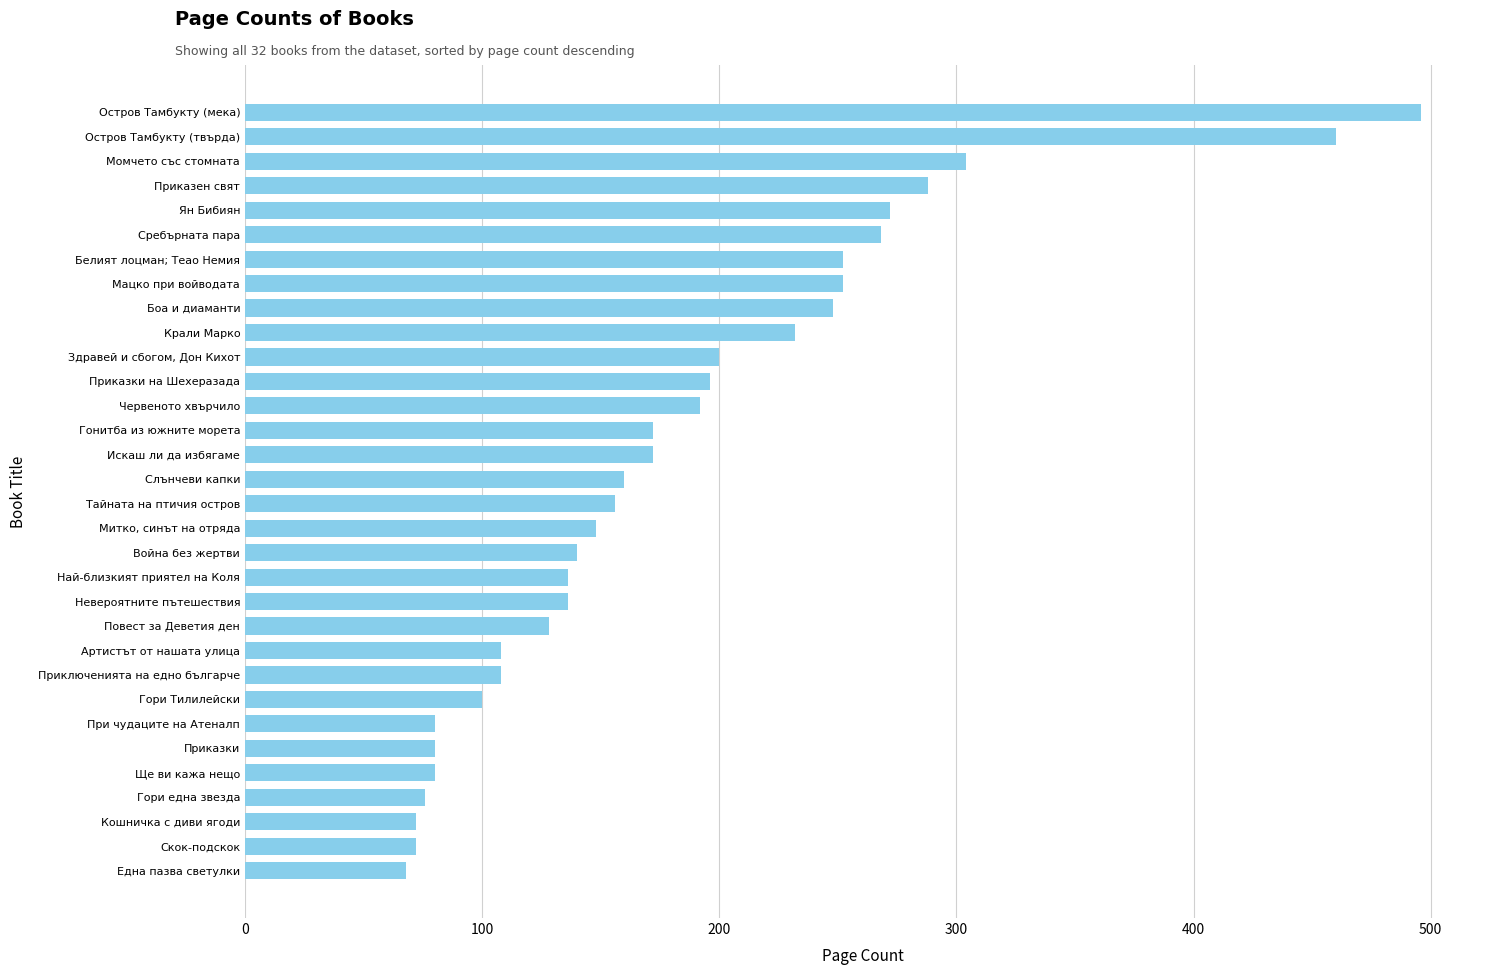

What is the label of the 27th bar from the bottom?

Сребърната пара